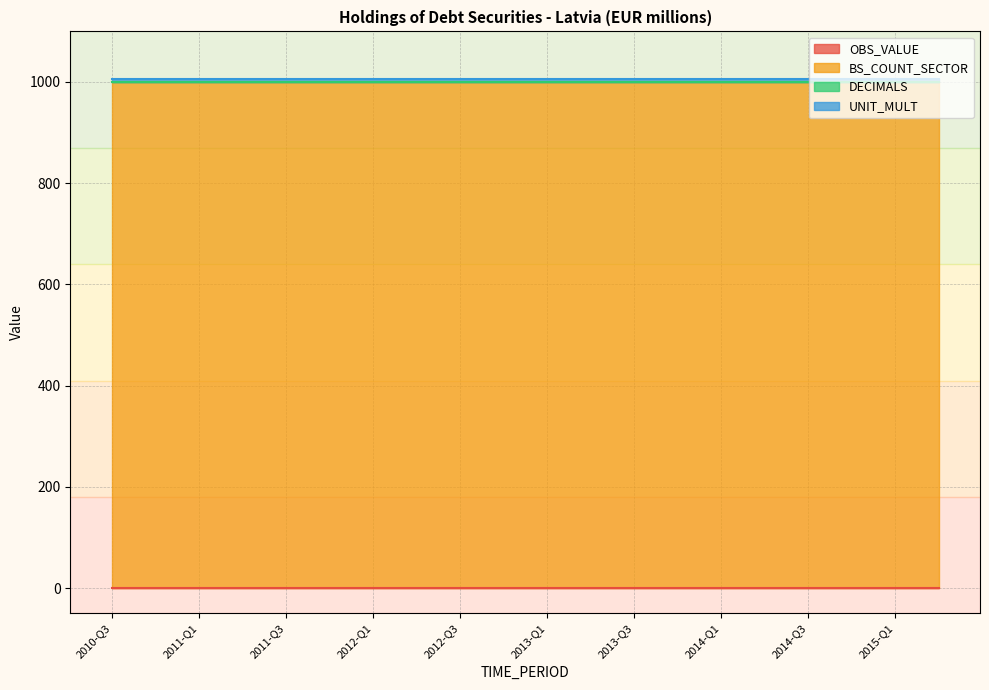

How many series are shown in this chart?

4